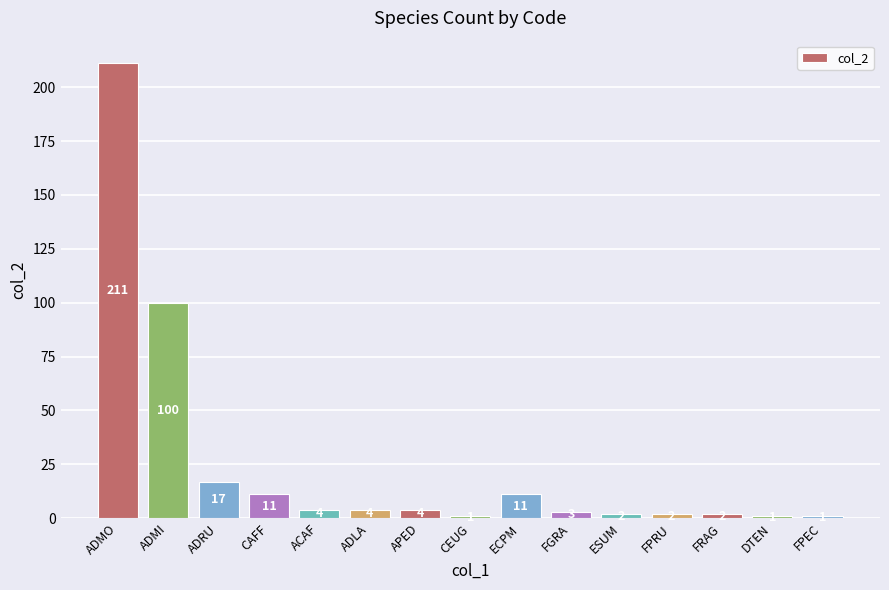

Reading left to right, transcribe all the data shown in this chart.

211	100	17	11	4	4	4	1	11	3	2	2	2	1	1